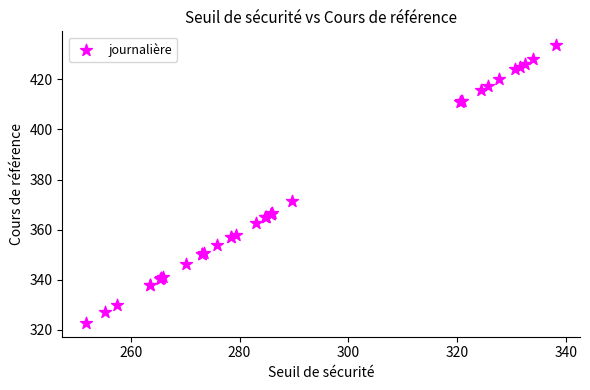

What Y value in the scatter plot is closest to 378?

371.3